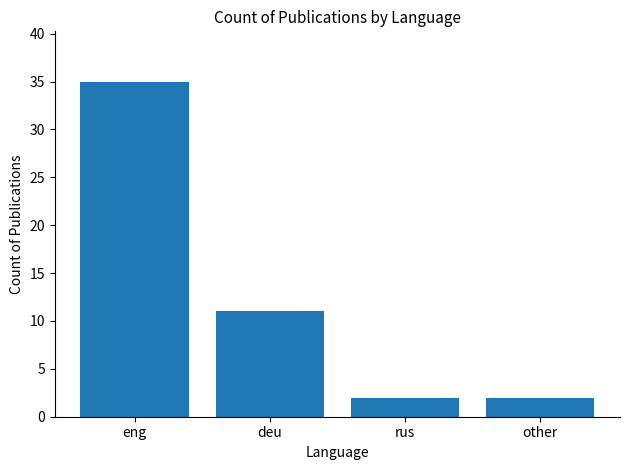

What is the difference between the maximum and minimum values?

33